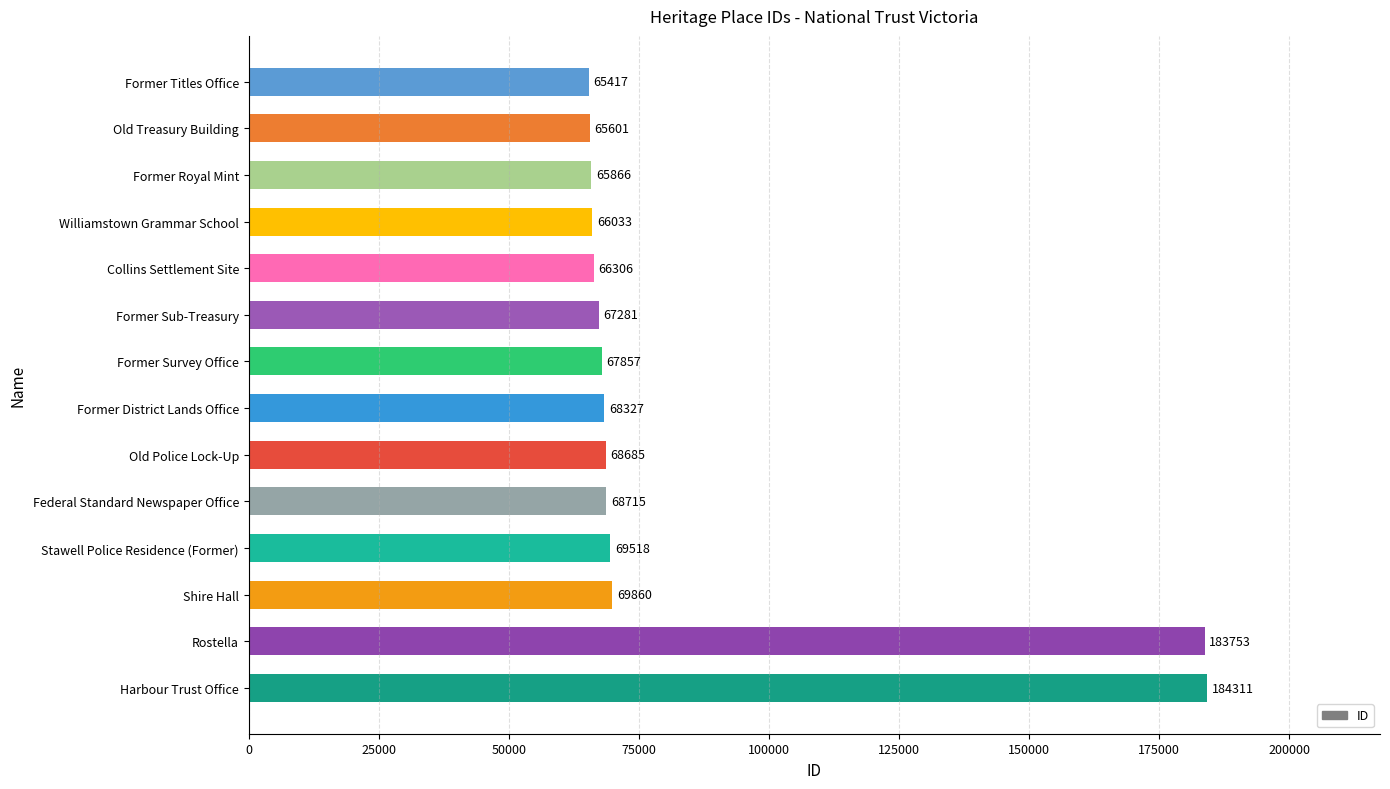

What is the value of the 9th bar from the top?

68685